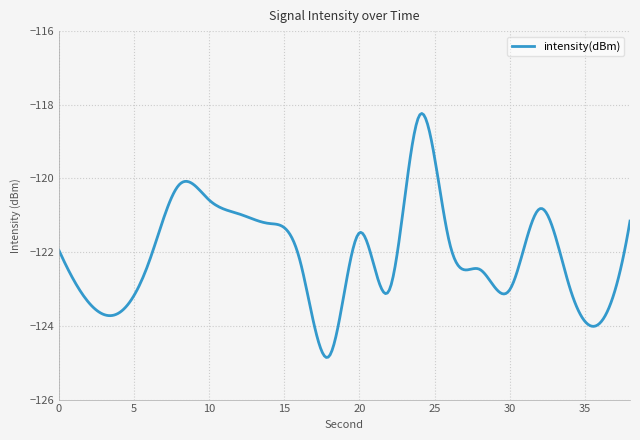

How many lines are shown in the chart?

1